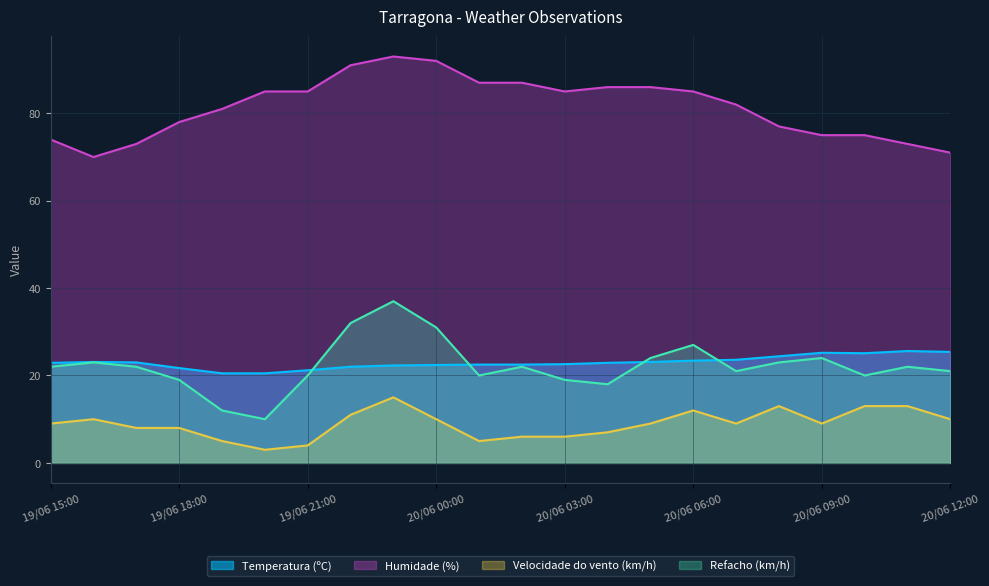

What is the difference between the maximum and minimum values in the Velocidade do vento (km/h) series?

12.0